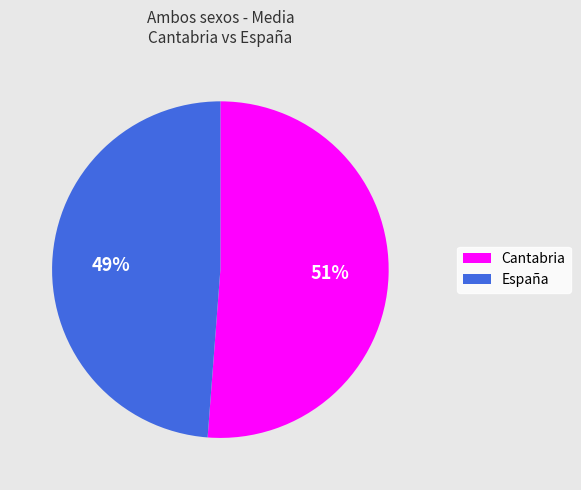

To the nearest percent, what is the difference between the largest and smallest slice percentages?

2%